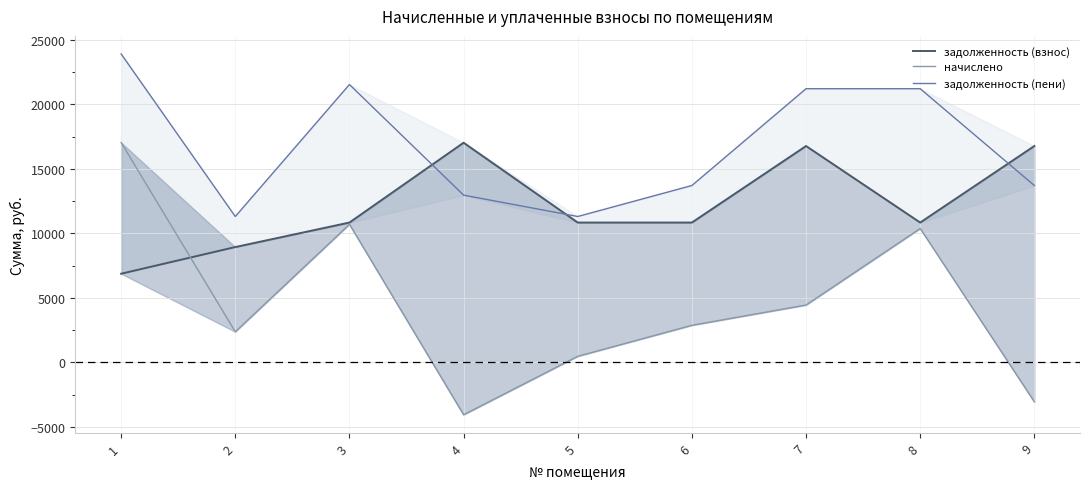

Between 4 and 3, which is larger?

4